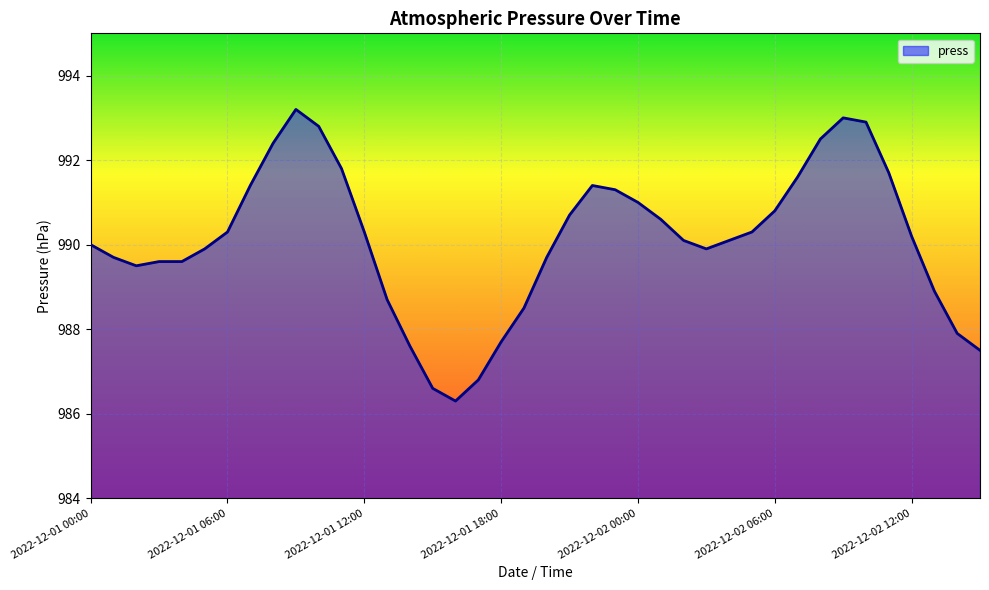

What is the maximum value shown in the chart?

993.2